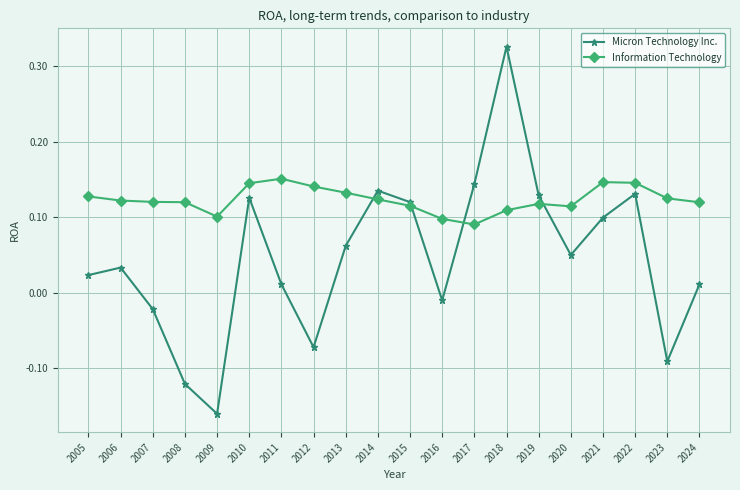

Which label corresponds to the smallest value in the chart?

2009